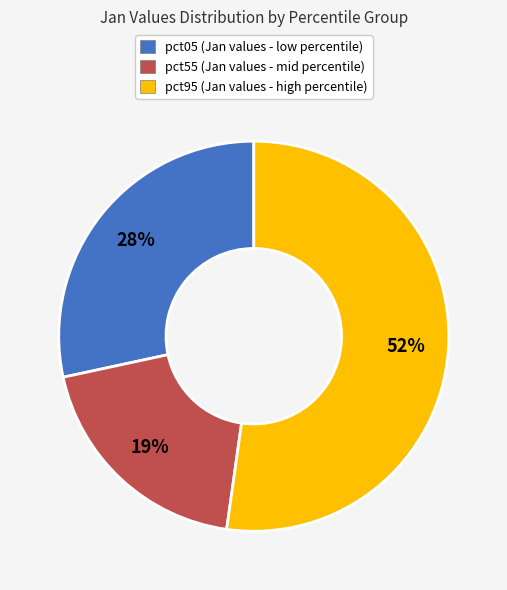

Count the number of slices in the pie.

3